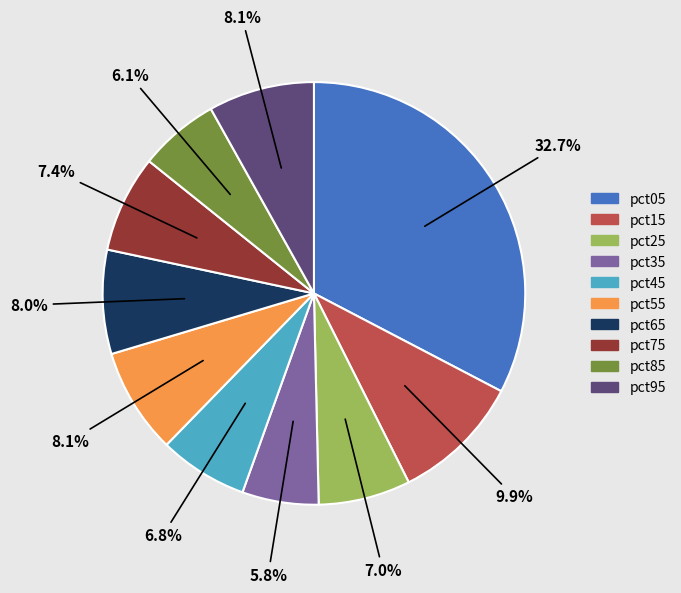

Which category has the biggest portion of the pie?

pct05